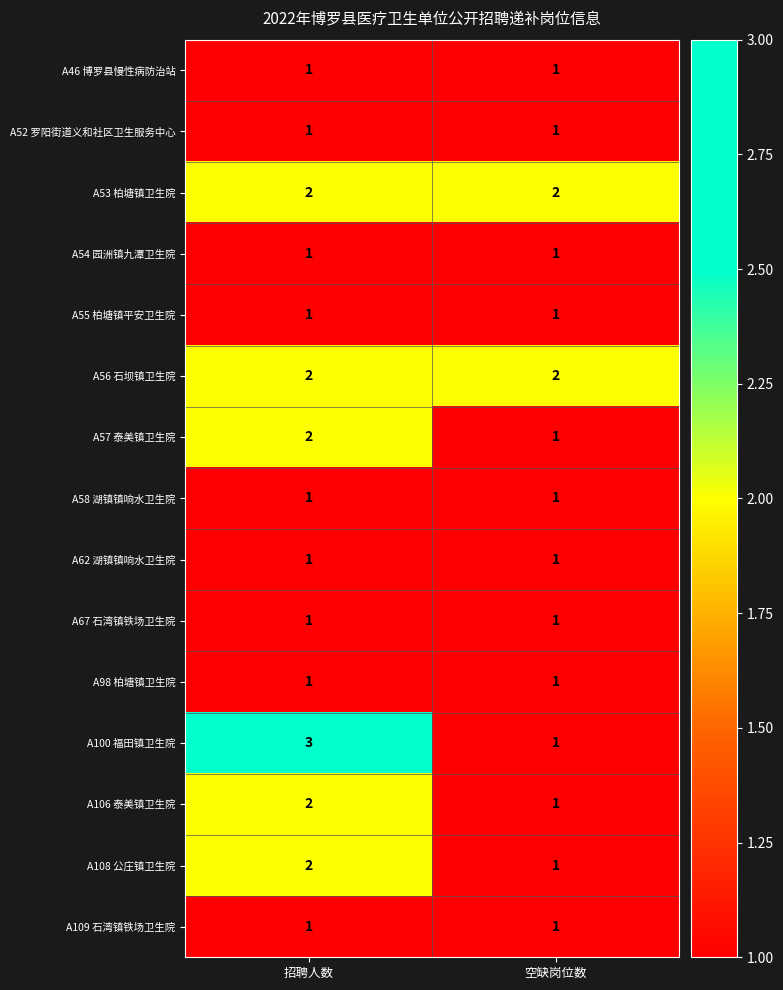

The A46 博罗县慢性病防治站 series shows 1 at 招聘人数. True or false?

True